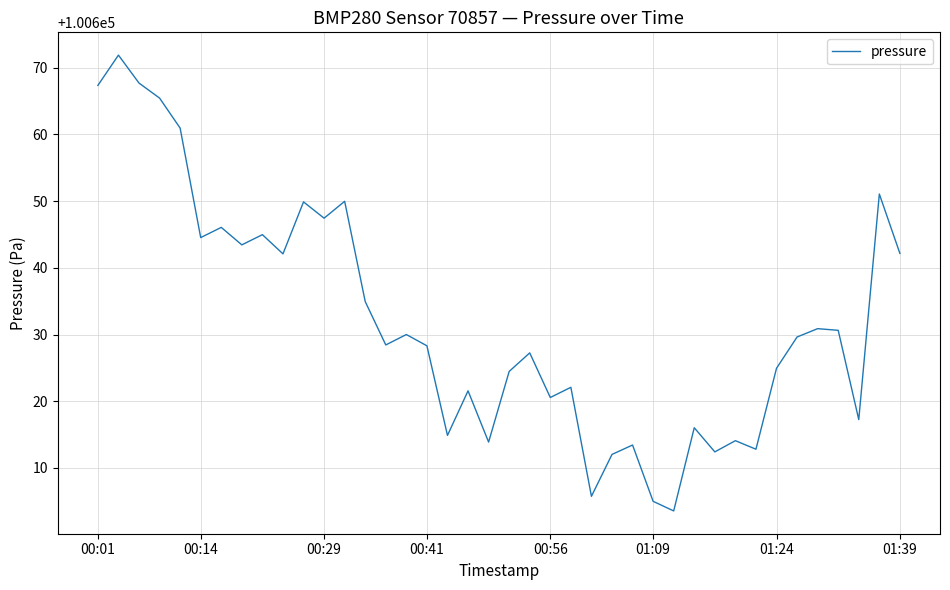

What is the difference between the maximum and minimum values?

68.3